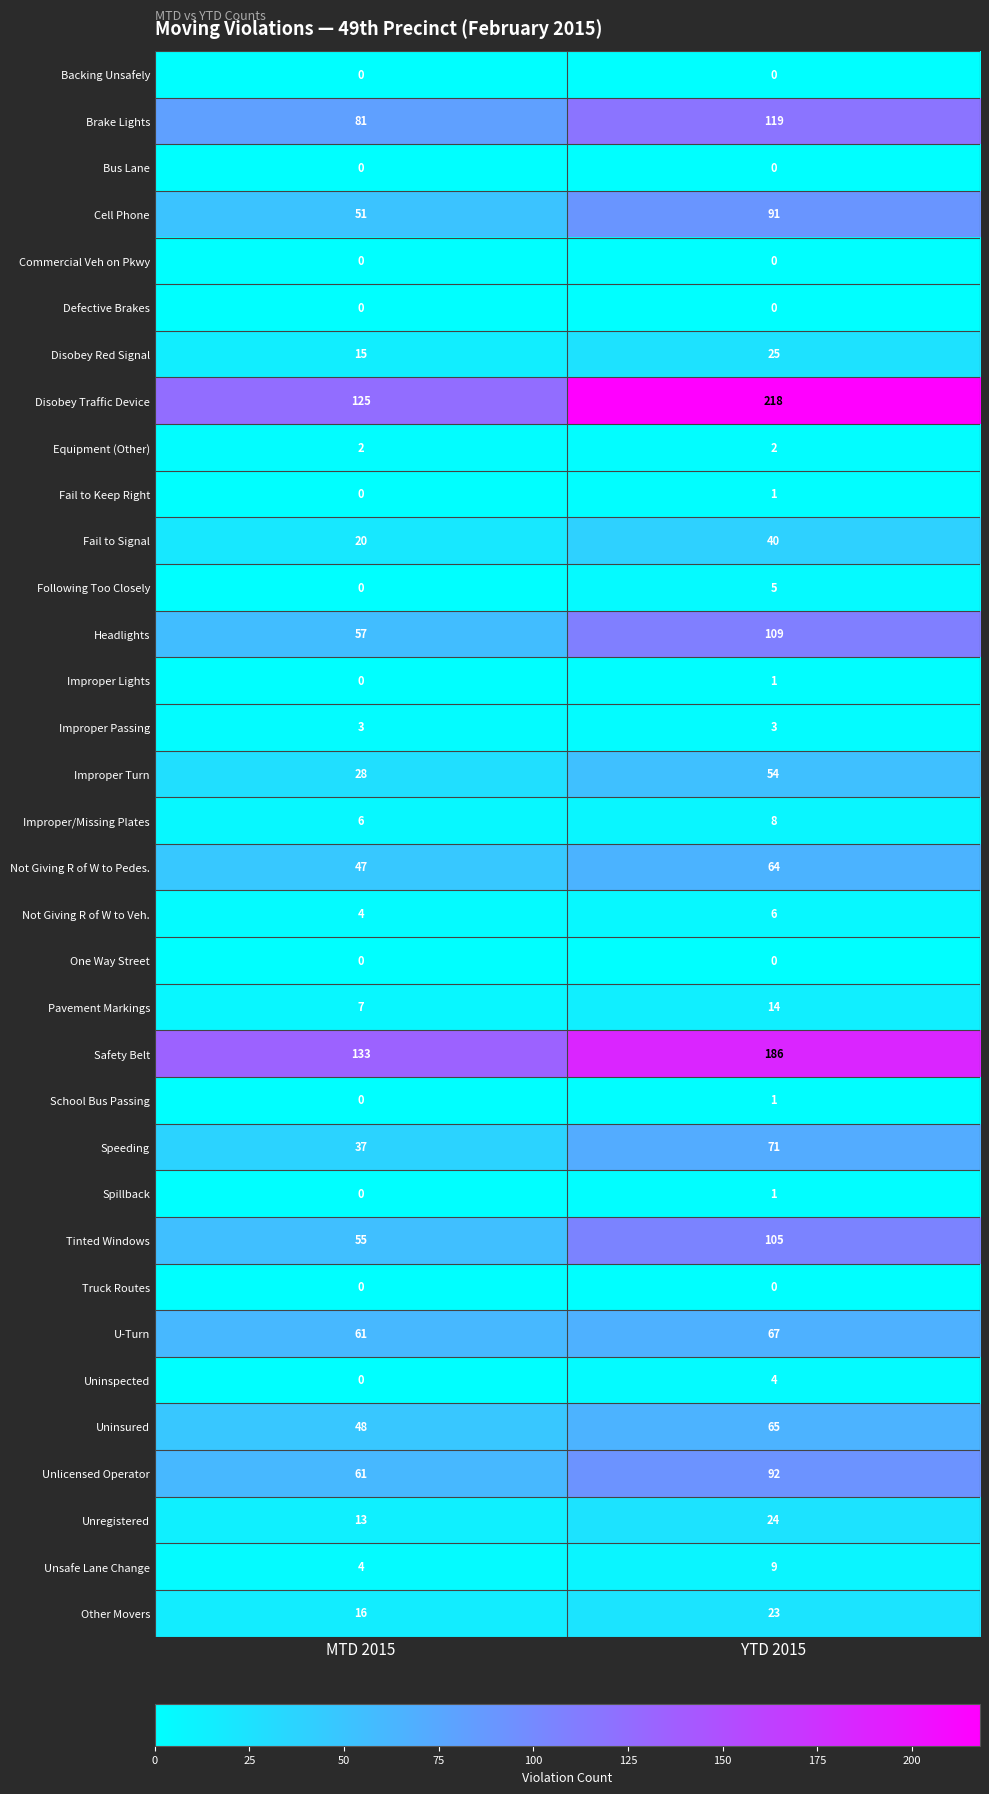

Which series has the widest spread of values?

Disobey Traffic Device